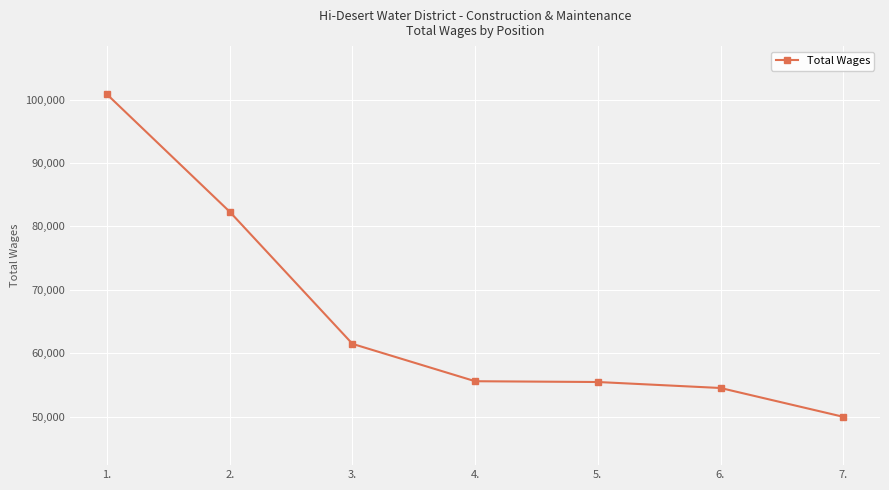

What is the value of the 6th point from the left?

54519